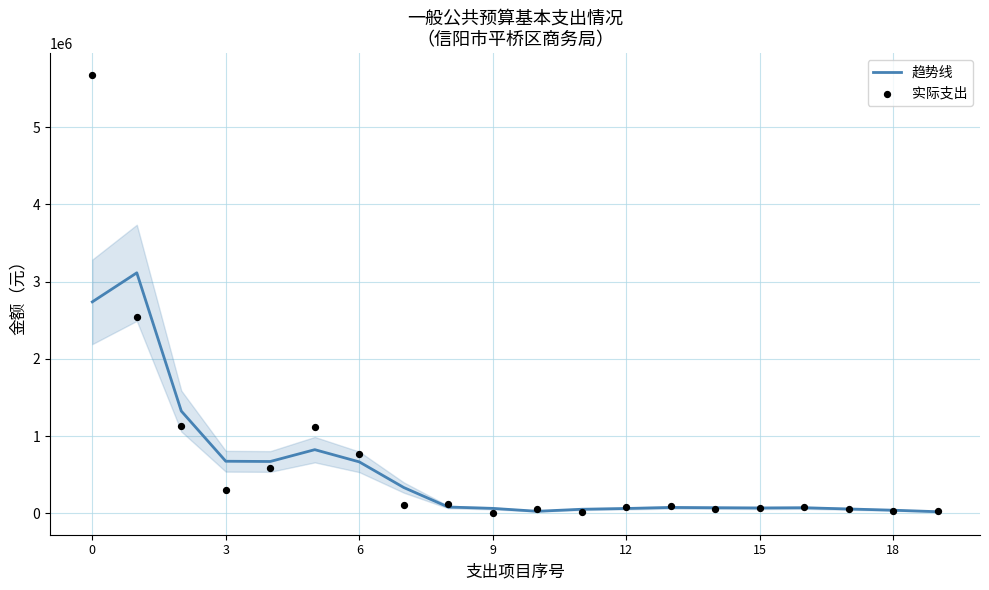

At how many categories does at least one series exceed 1570014?

2